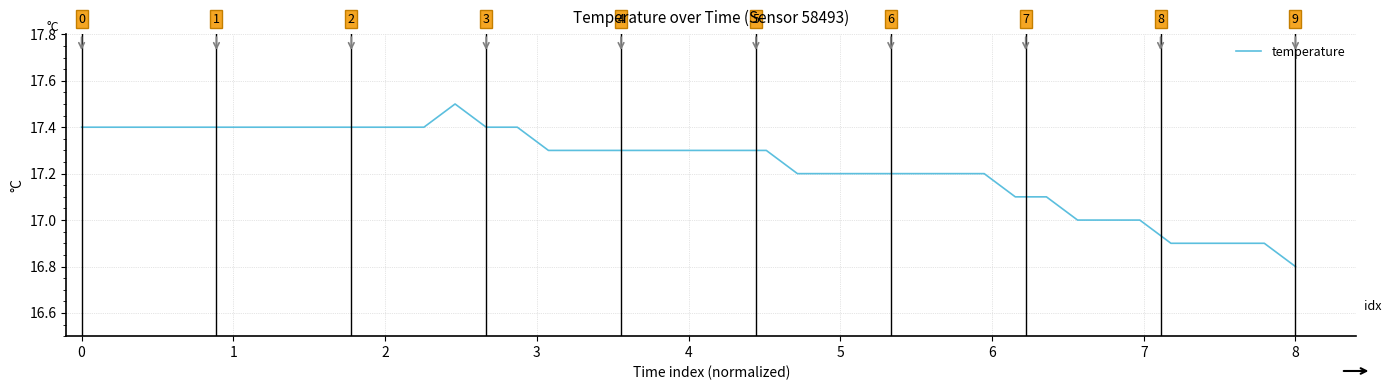

What is the difference between the maximum and minimum values?

0.7